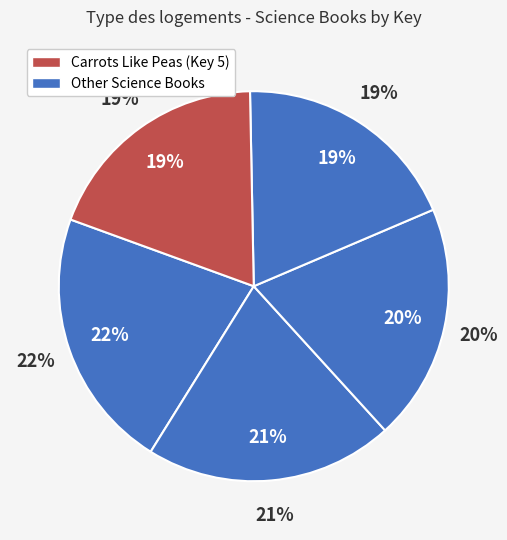

How many segments does this pie chart have?

5